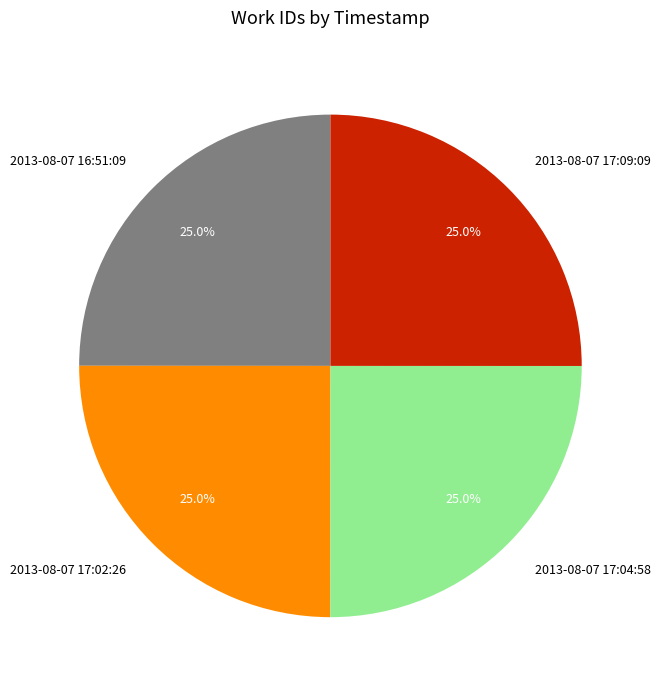

What percentage is the 2013-08-07 17:04:58 slice, to the nearest percent?

25%